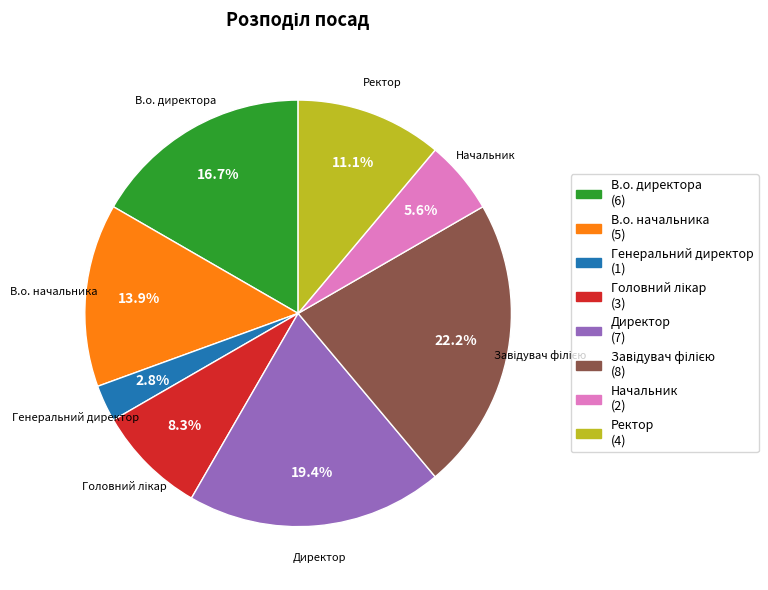

What is the smallest slice in the pie chart?

Генеральний директор